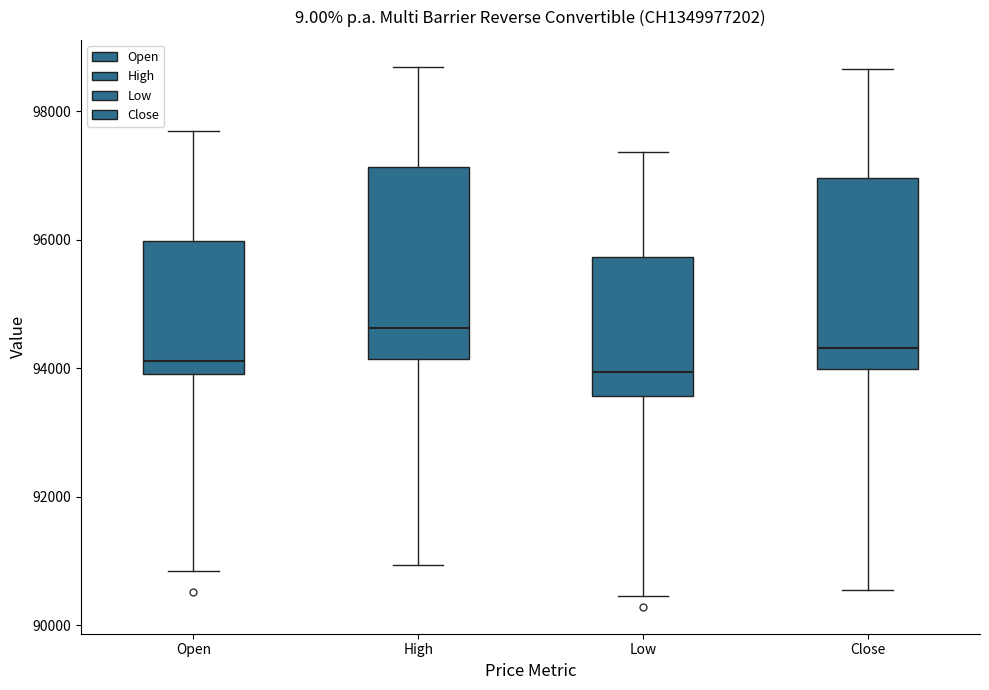

Reading left to right, transcribe this box plot: for each box, give where its median line is, the range the box spans, and where its two whiskers end, as read against the y-axis. The values are not printed on the chart, so give them approximately, as read against the axis.

Open: median 94200, box 94000 to 96000, whiskers 90800 to 97800
High: median 94600, box 94200 to 97200, whiskers 91000 to 98600
Low: median 94000, box 93600 to 95800, whiskers 90400 to 97400
Close: median 94400, box 94000 to 97000, whiskers 90600 to 98600